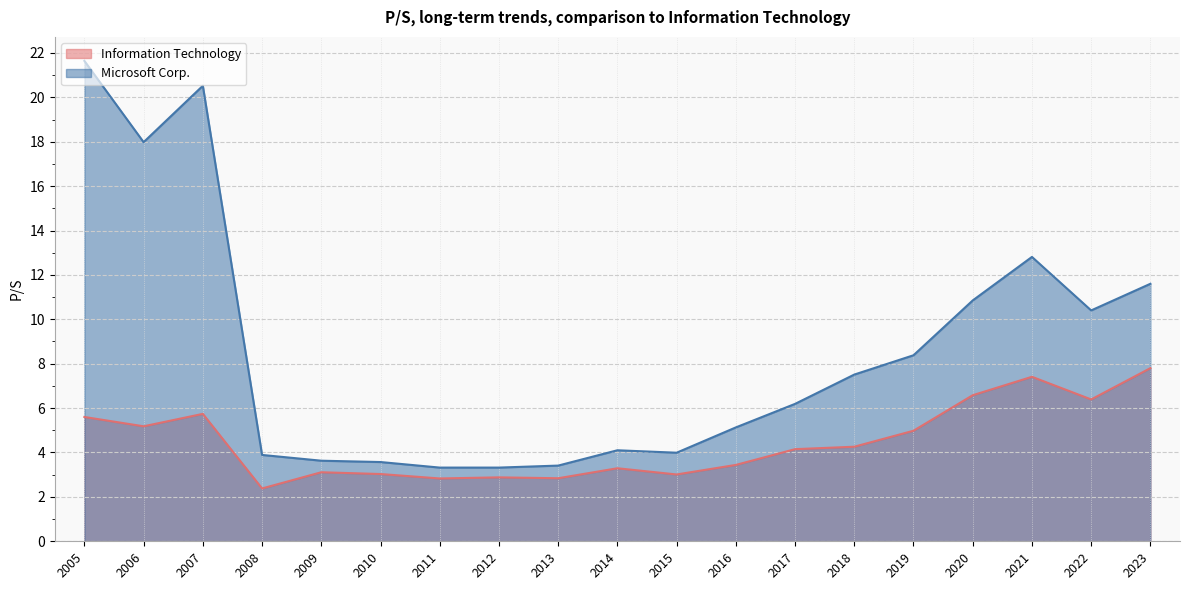

What is the value of the Microsoft Corp. point at the 10th from the left?

4.1